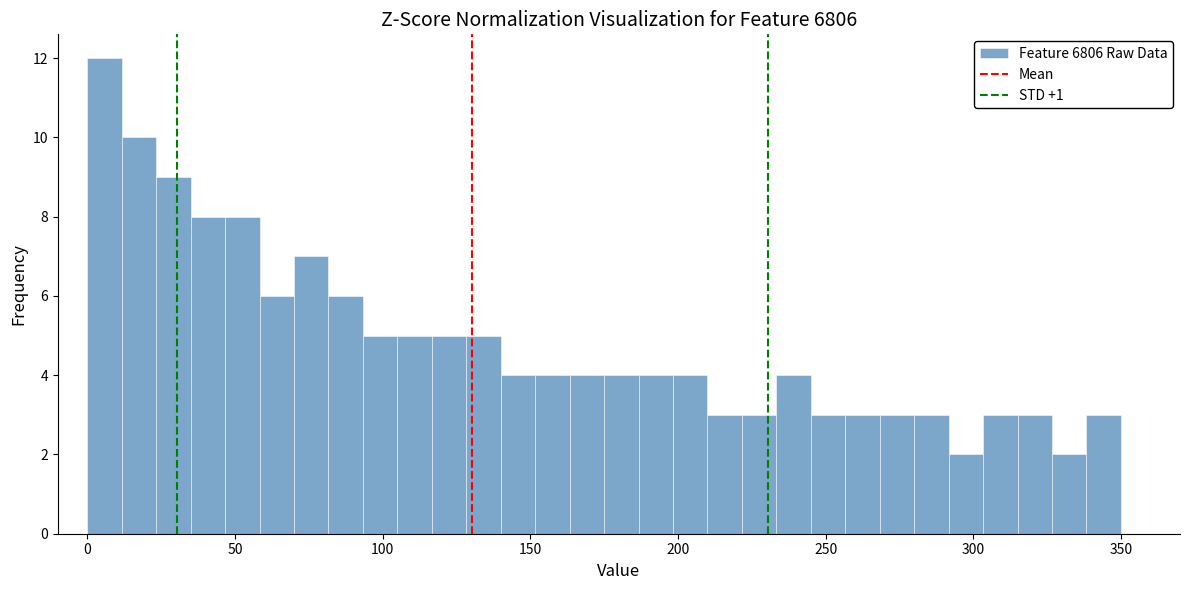

Around what value on the x-axis is the tallest bar? Give the approximate position of its centre, as read against the axis.

5